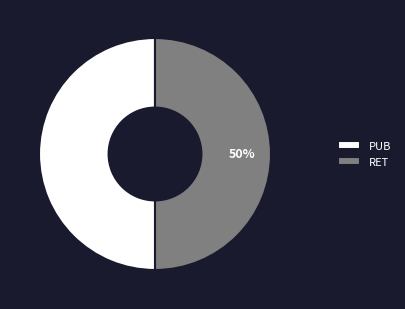

To the nearest percent, what percentage of the pie is RET?

50%